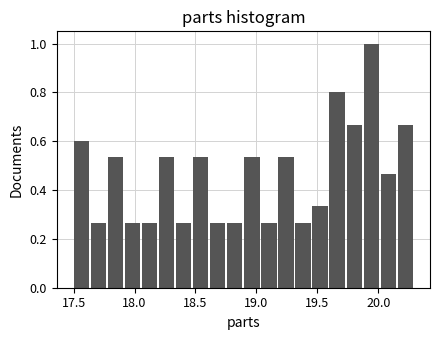

Around what value on the x-axis is the tallest bar? Give the approximate position of its centre, as read against the axis.

19.95